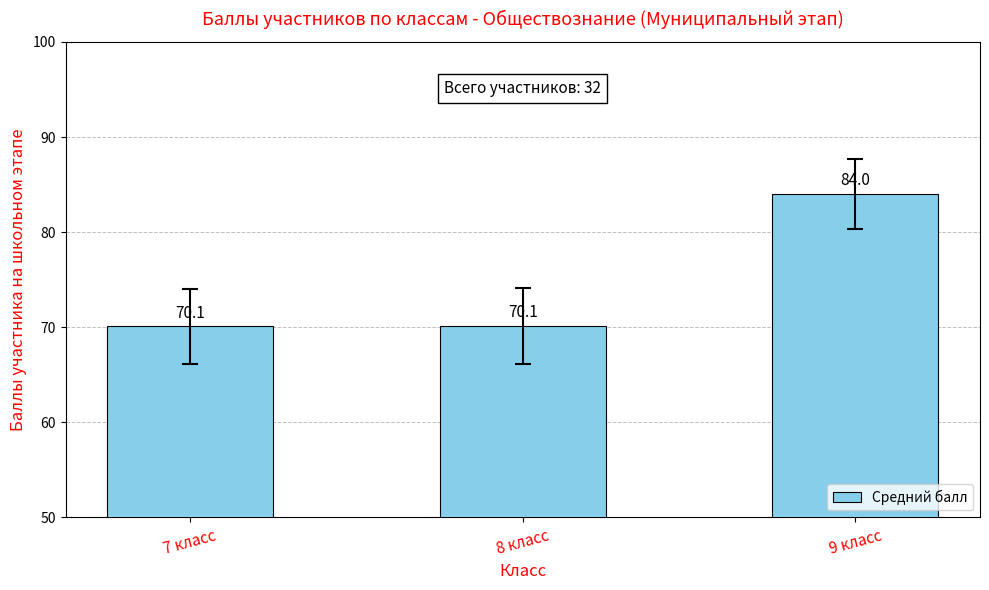

Is it true that the value at 7 класс is 106.2?

False